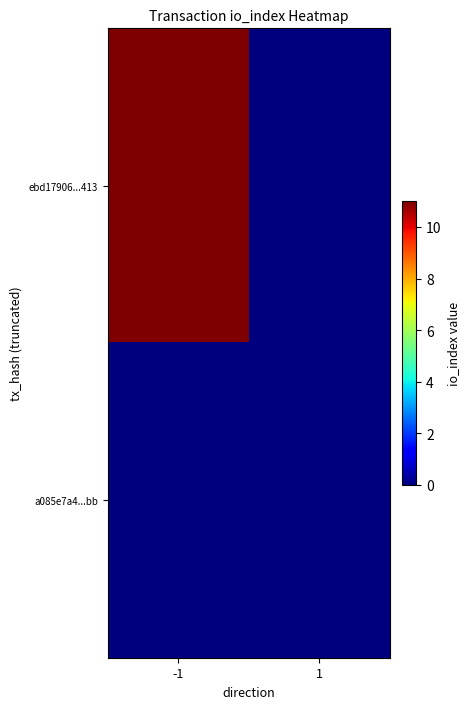

At how many categories does at least one series exceed 7?

1